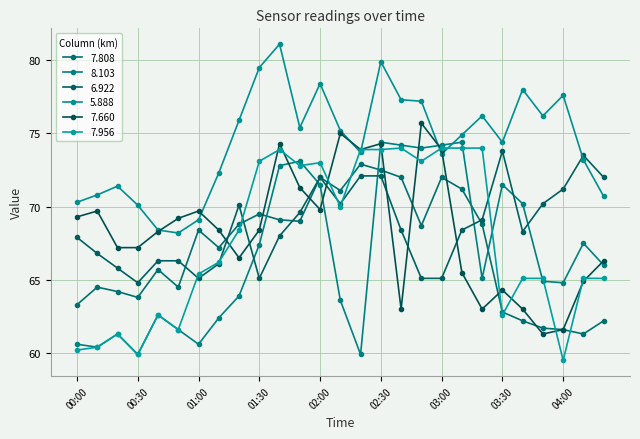

How many categories are shown in the chart?

27